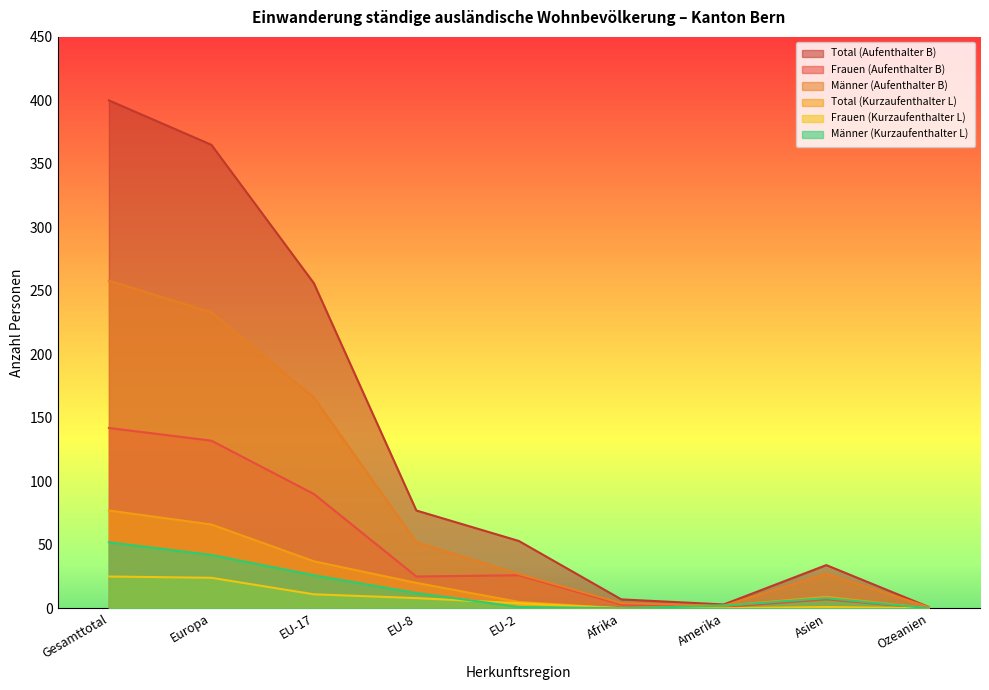

At which label does Frauen (Kurzaufenthalter L) first exceed 4?

Gesamttotal